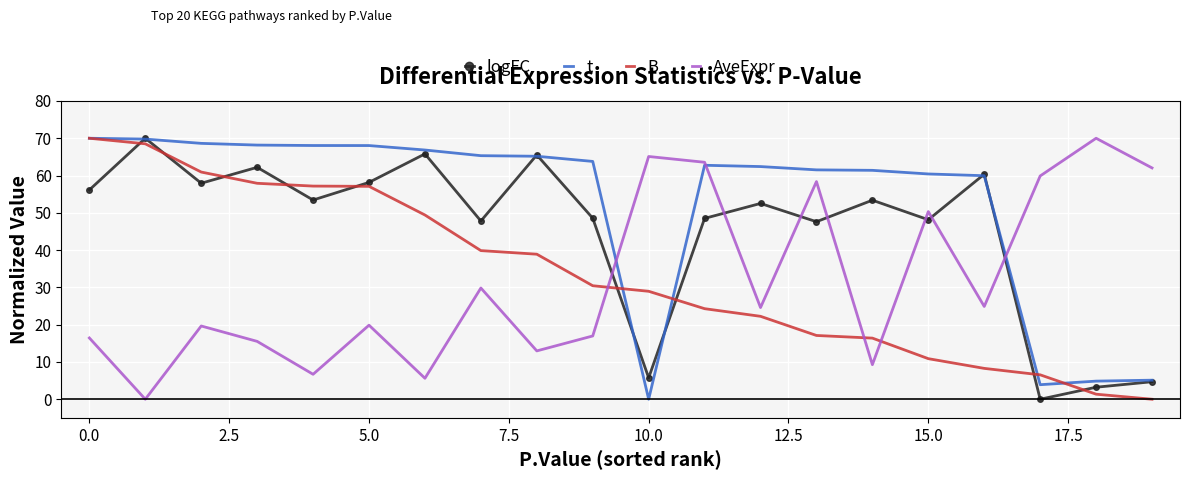

What is the highest value of the AveExpr series?

70.0